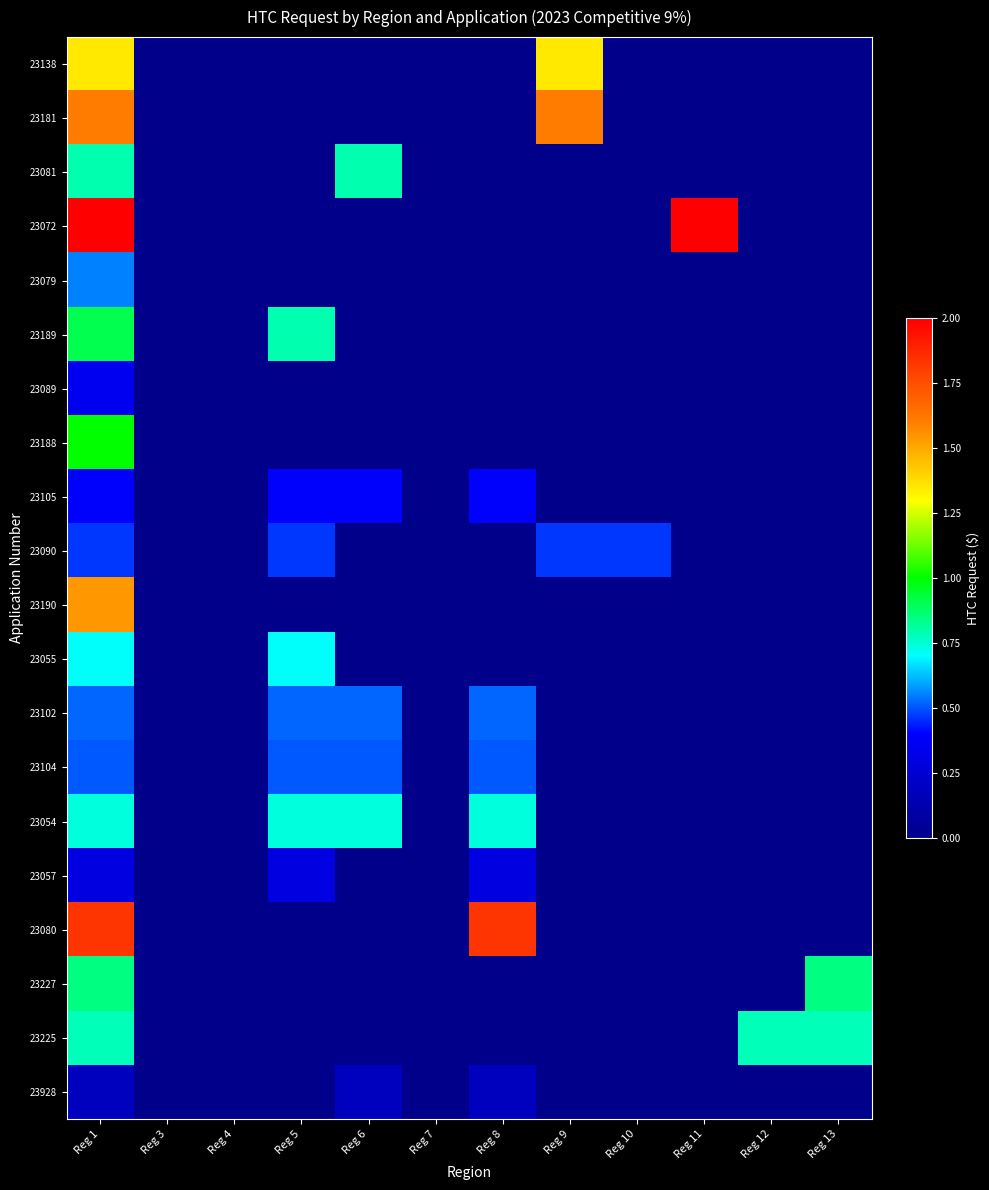

At how many categories does at least one series exceed 1761355?

3